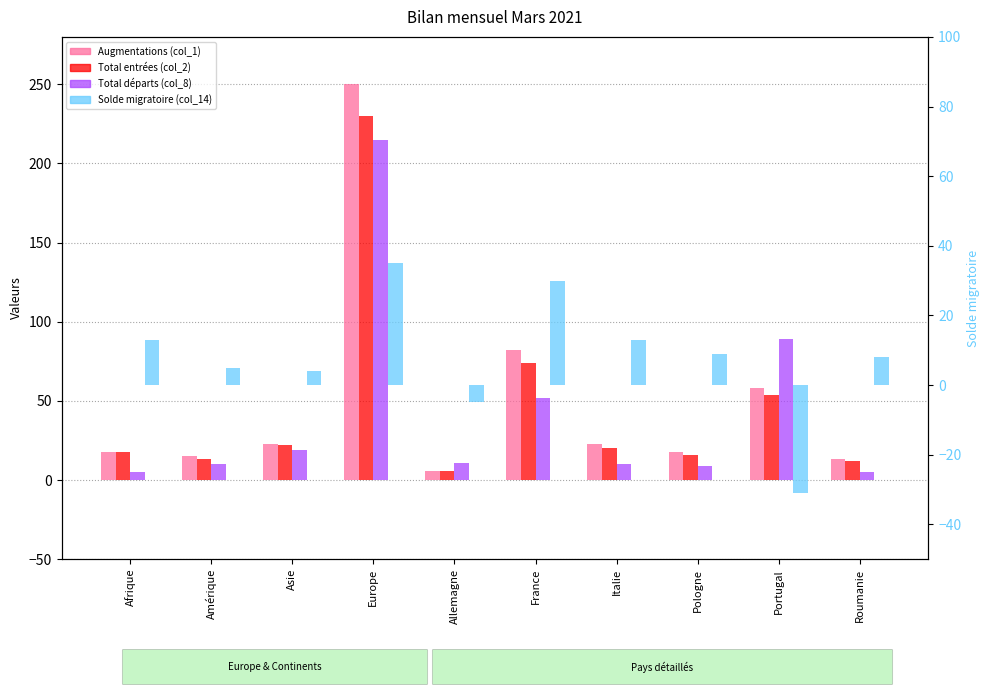

Between France and Portugal, which series saw the biggest shift?

Solde migratoire (col_14)